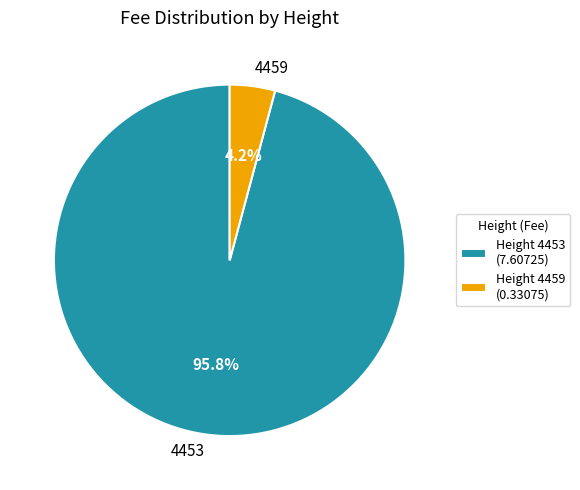

Between 4459 and 4453, which is larger?

4453